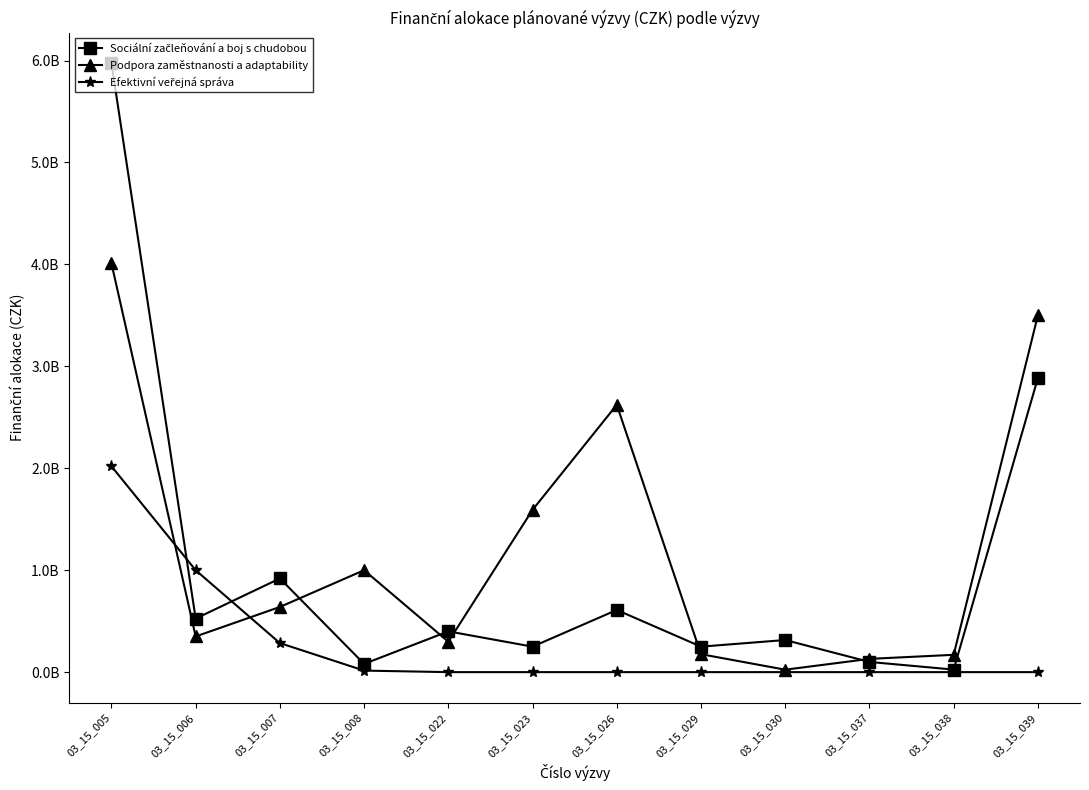

What is the maximum value shown in the chart?

5974800000